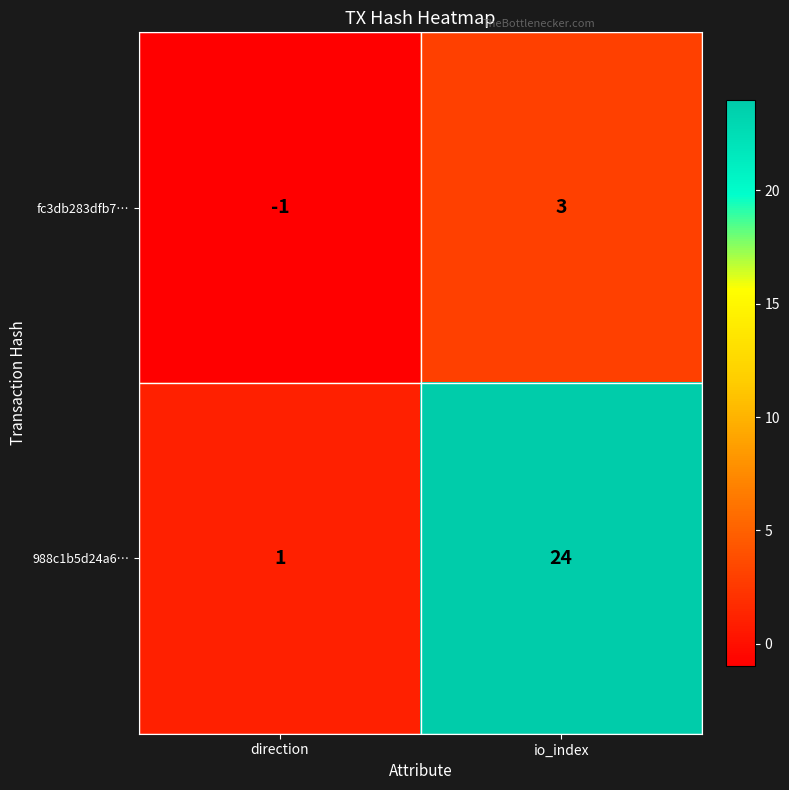

The 988c1b5d24a6… series shows 24 at io_index. True or false?

True